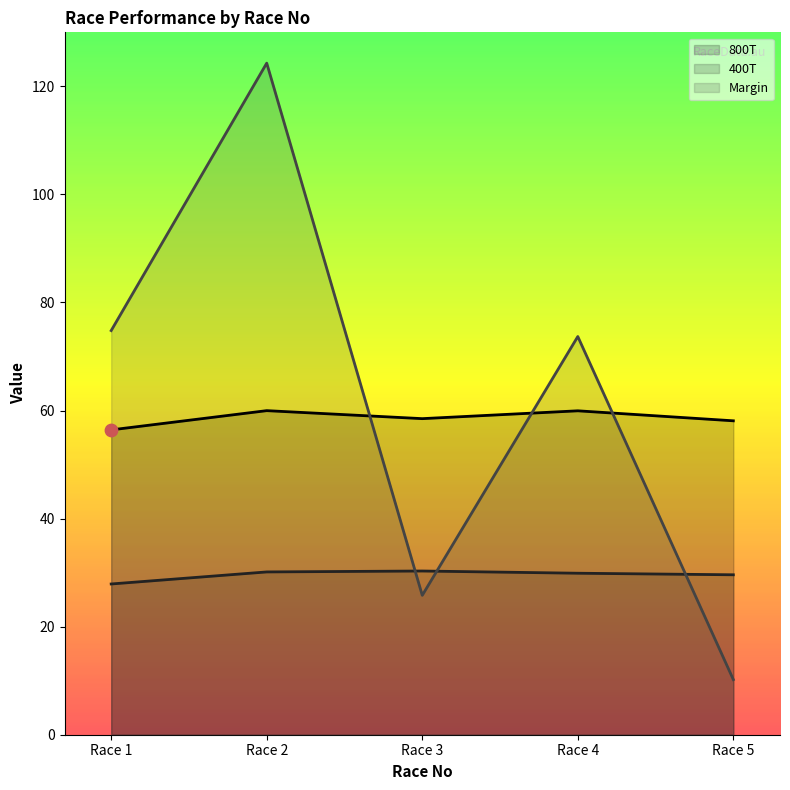

Which series contains the highest Y value?

Margin